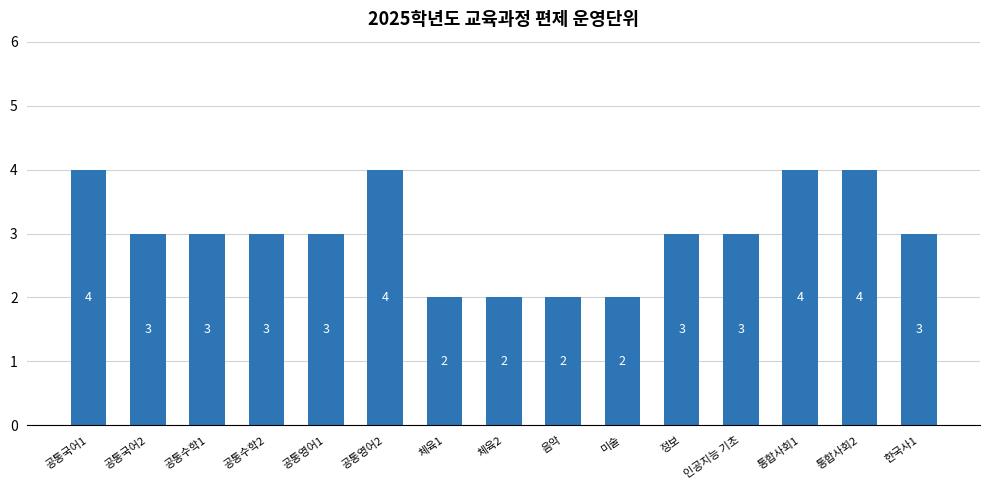

What is the greatest value displayed?

4